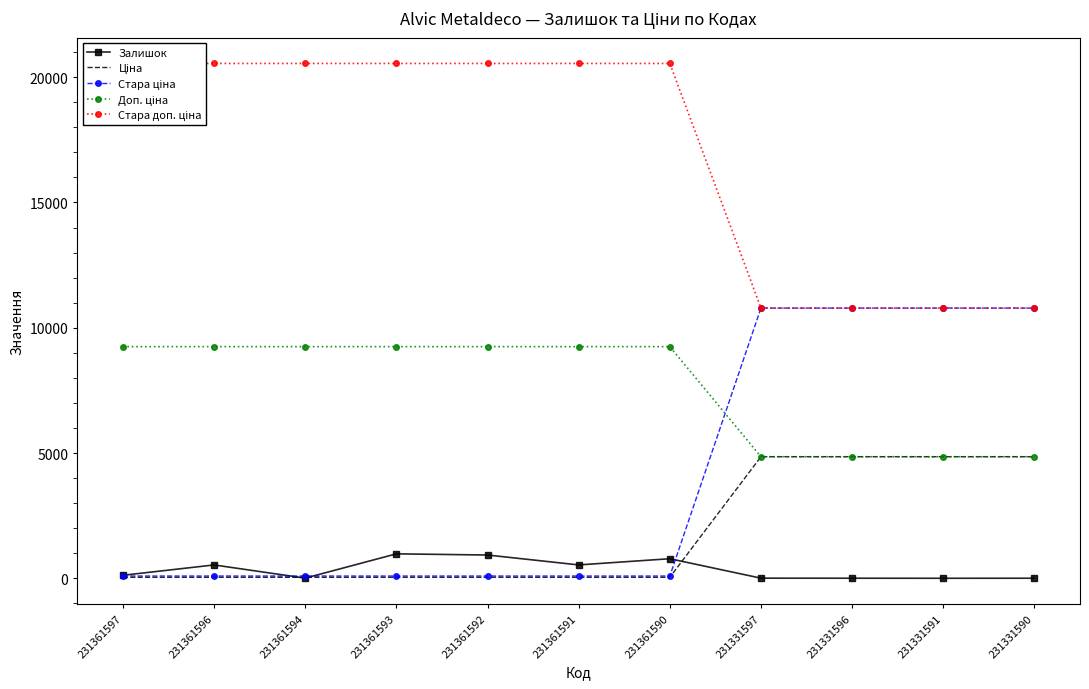

How many categories are shown in the chart?

11